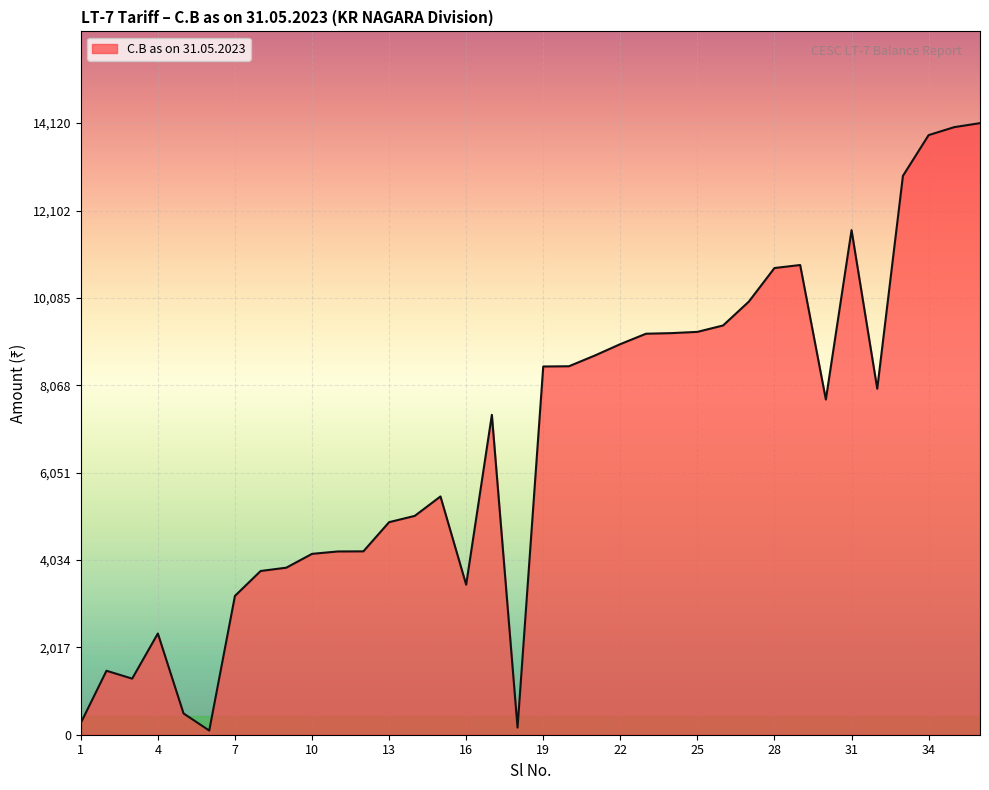

Where does the data first go above 7738?

19